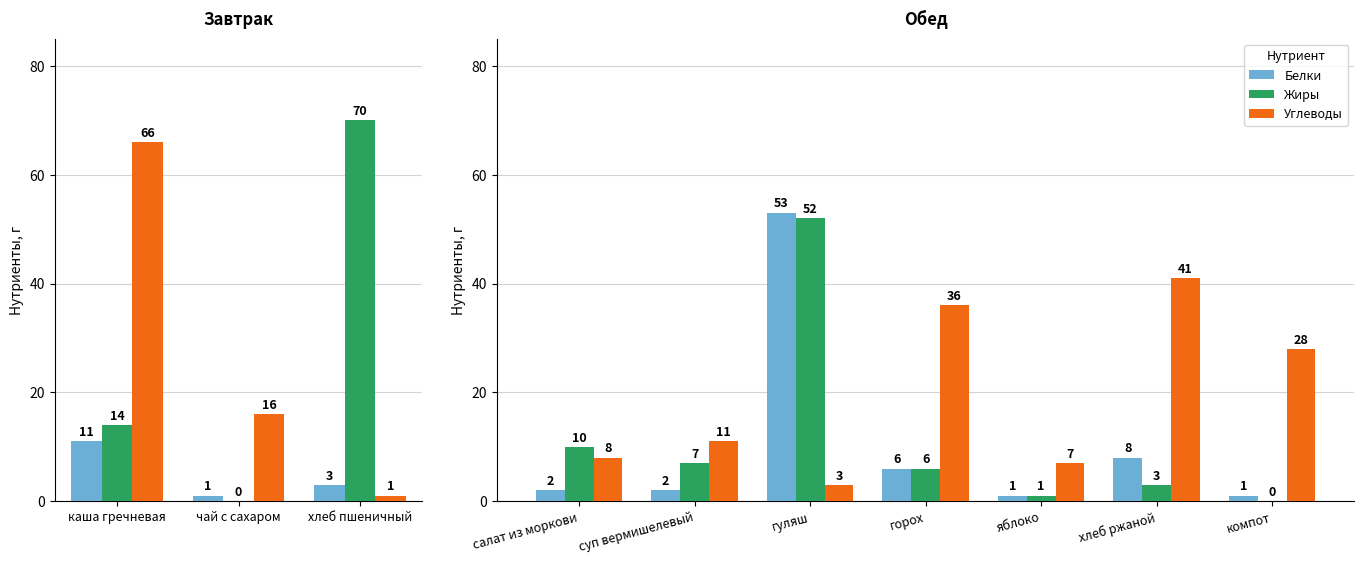

Which series has the largest total across all categories?

Углеводы